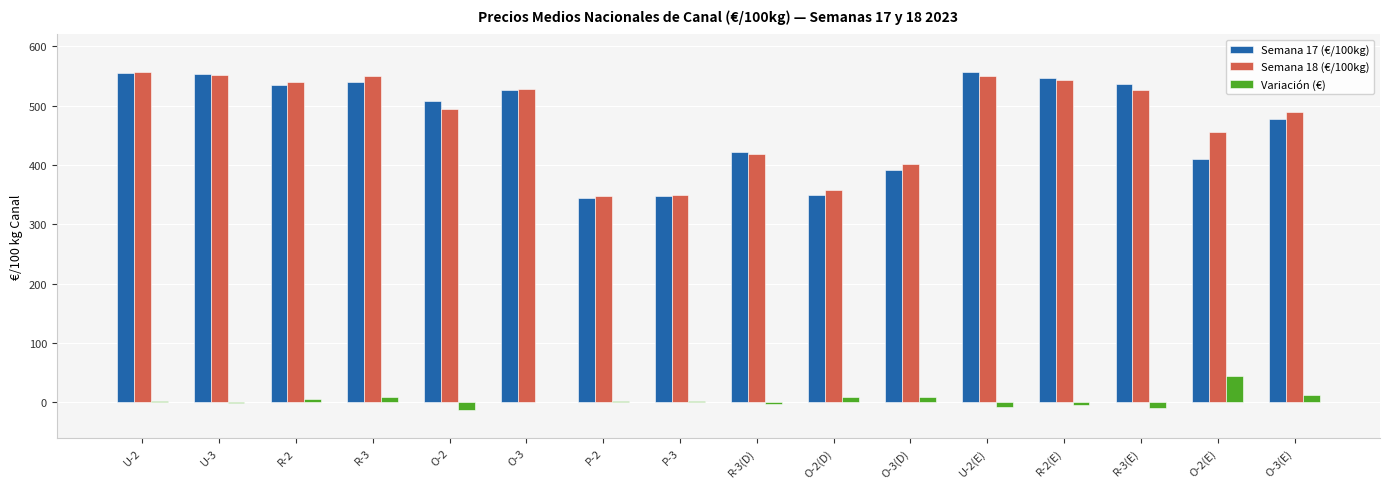

Is it true that Semana 18 (€/100kg) equals 349.9 at P-3?

True